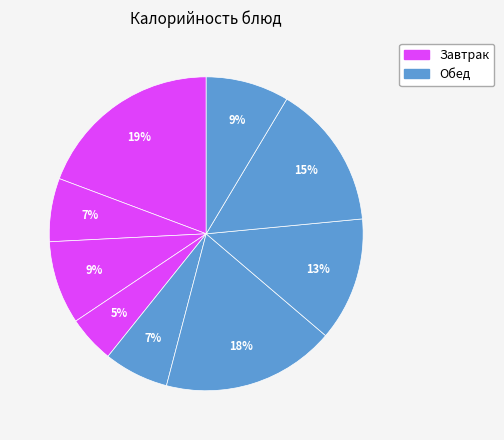

How many segments does this pie chart have?

9